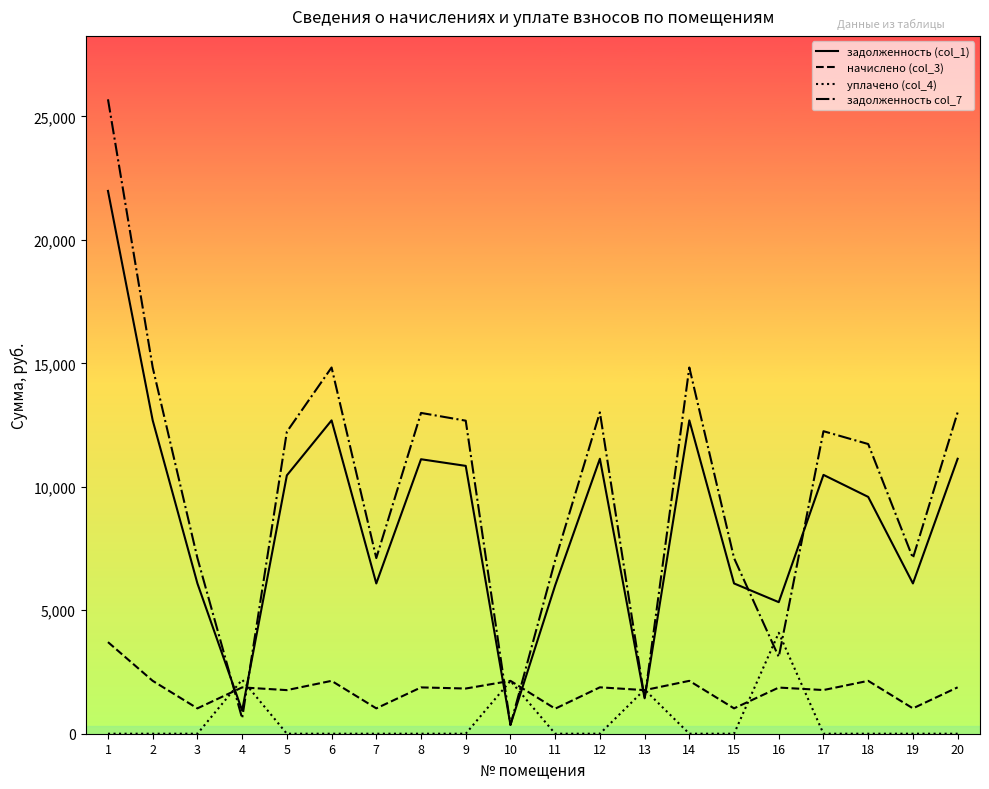

How many lines are shown in the chart?

4